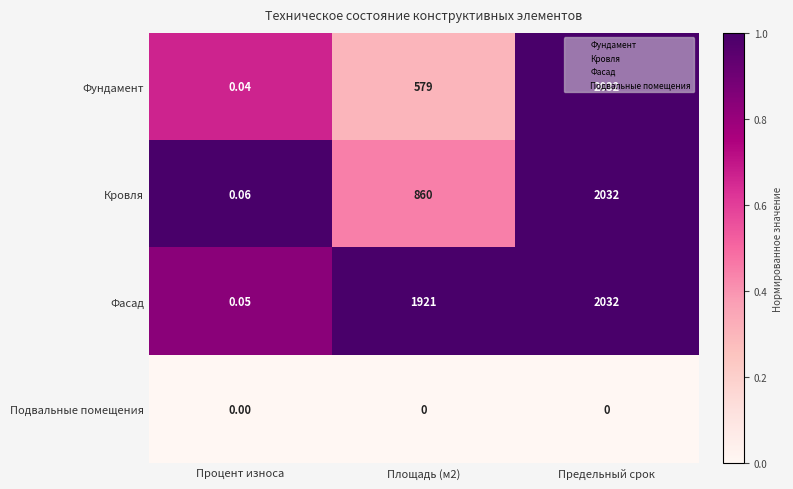

Which series has the widest spread of values?

Фундамент